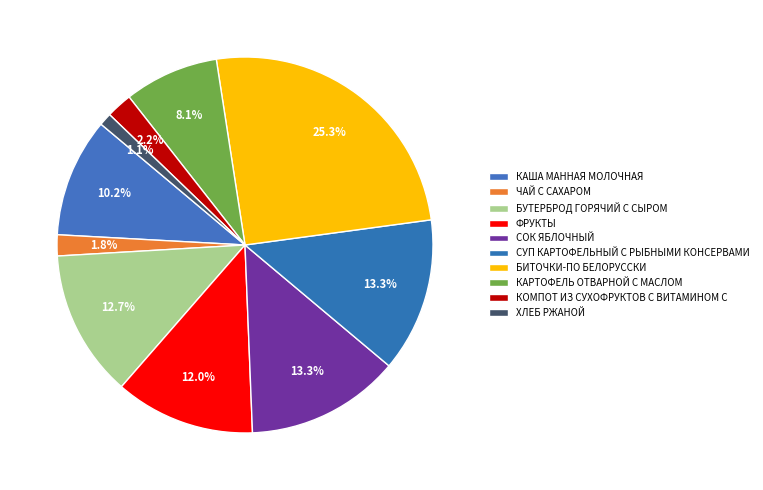

Is there a majority slice in this chart?

No